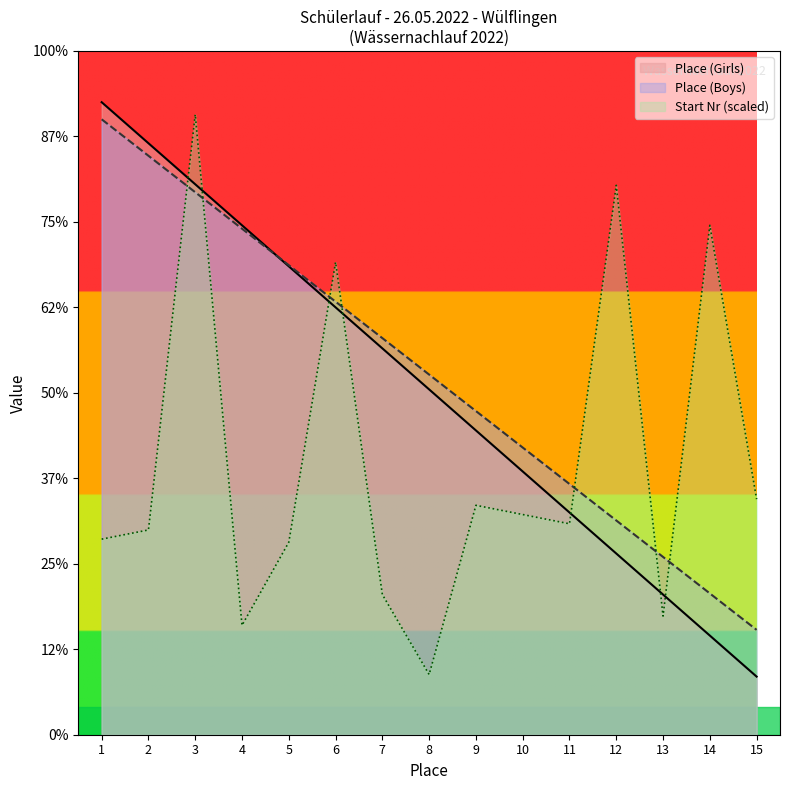

Between 12 and 13, which is larger?

12